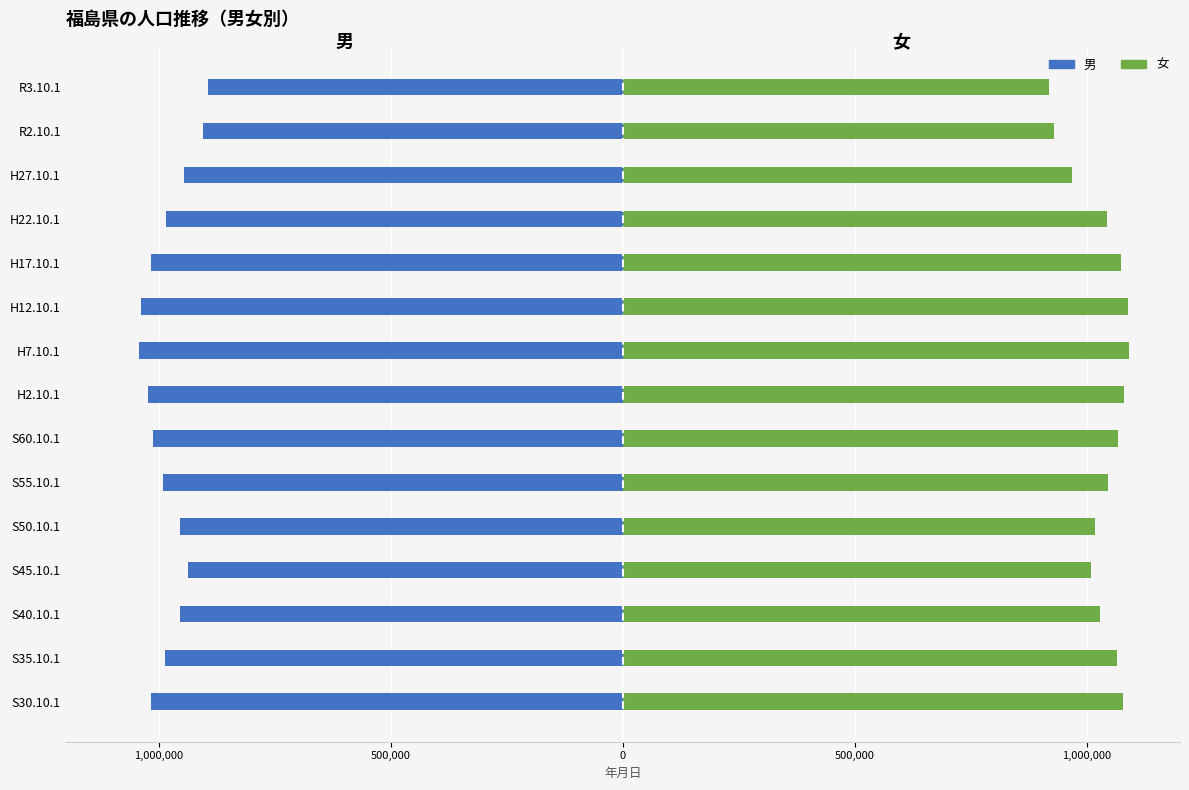

Does the chart contain any negative values?

Yes